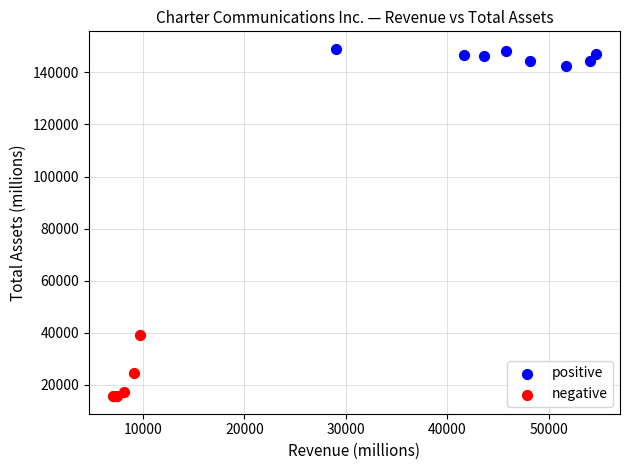

What are all the series names shown in the legend?

positive, negative